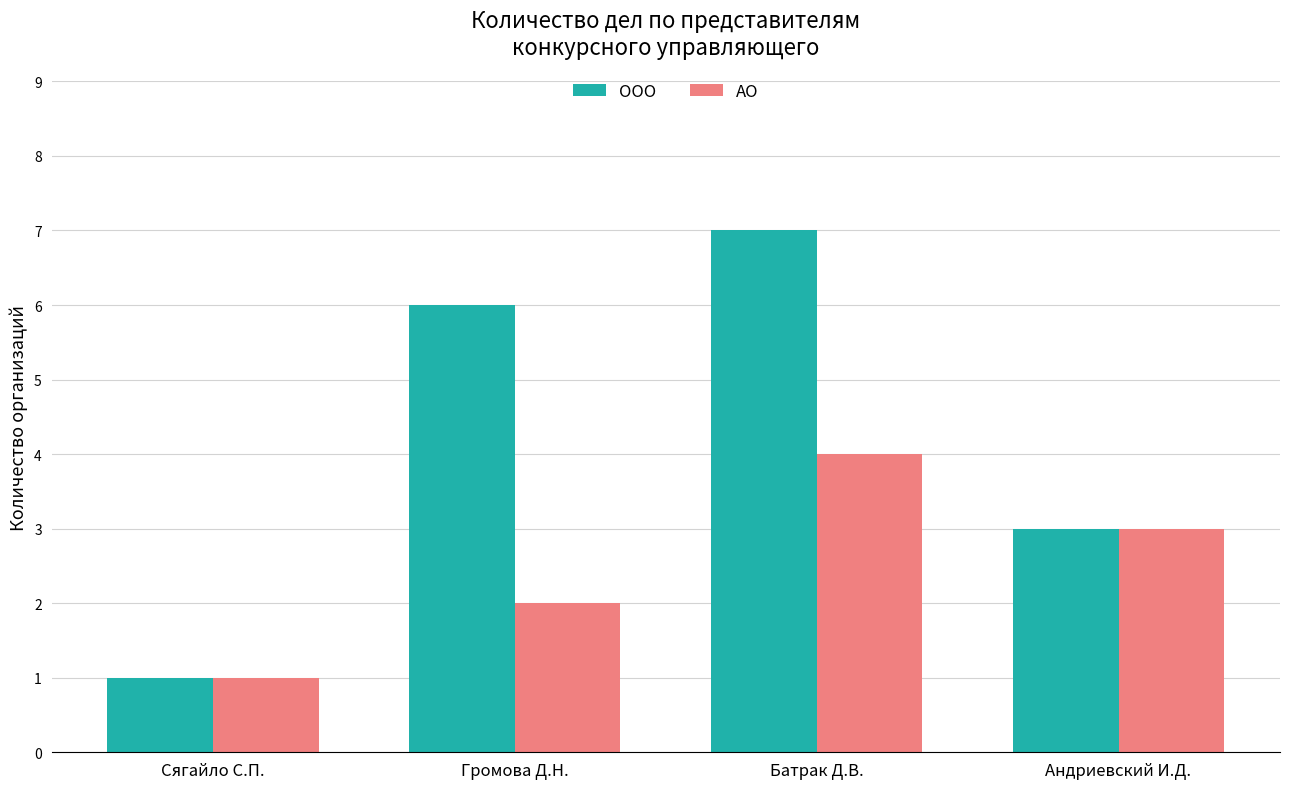

Rank the series by their average value, from highest to lowest.

ООО, АО